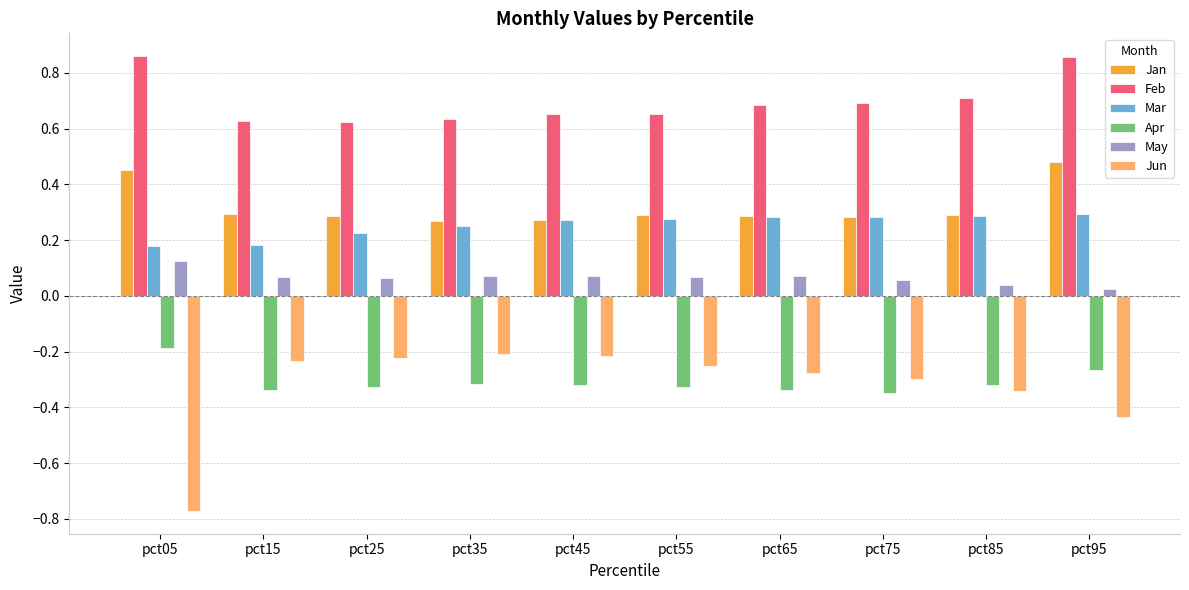

The Jan series shows 0.3 at pct55. True or false?

True